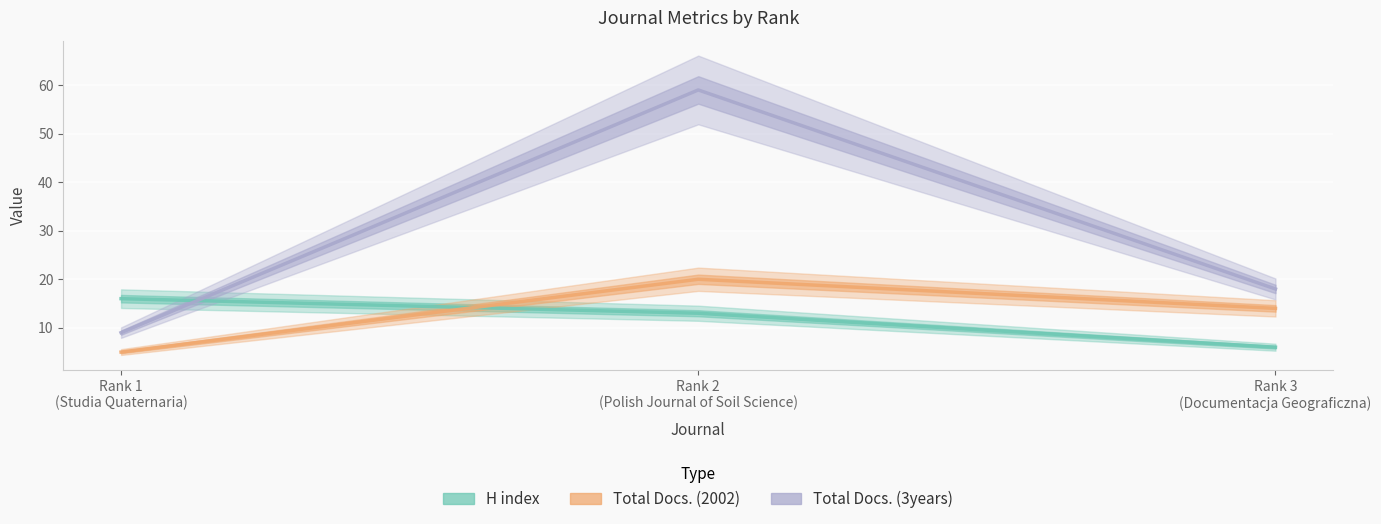

At which category is the sum across all series the highest?

Rank 2
(Polish Journal of Soil Science)